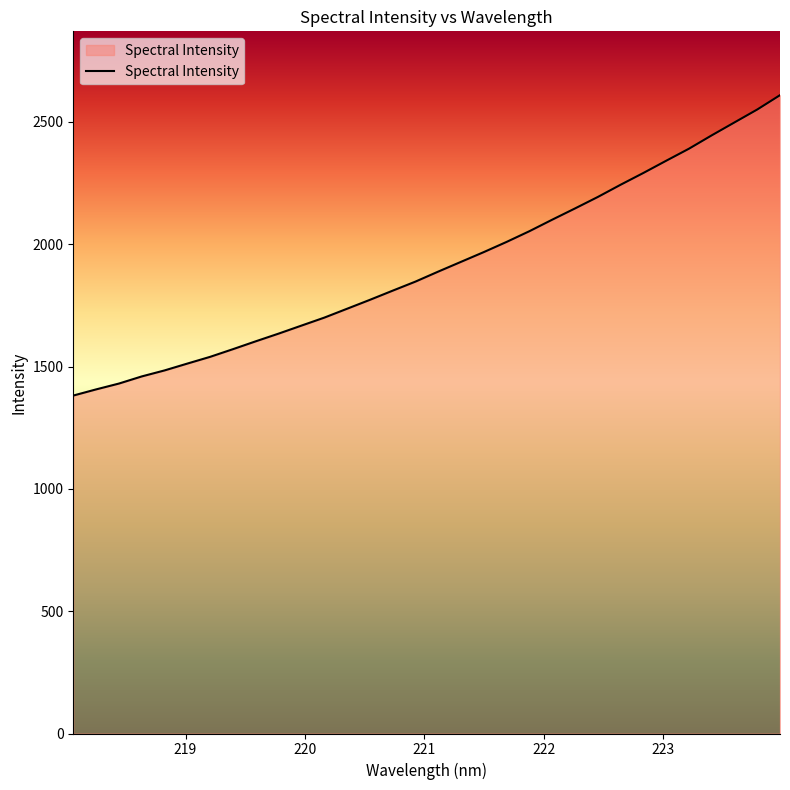

What is the minimum value shown in the chart?

1381.6